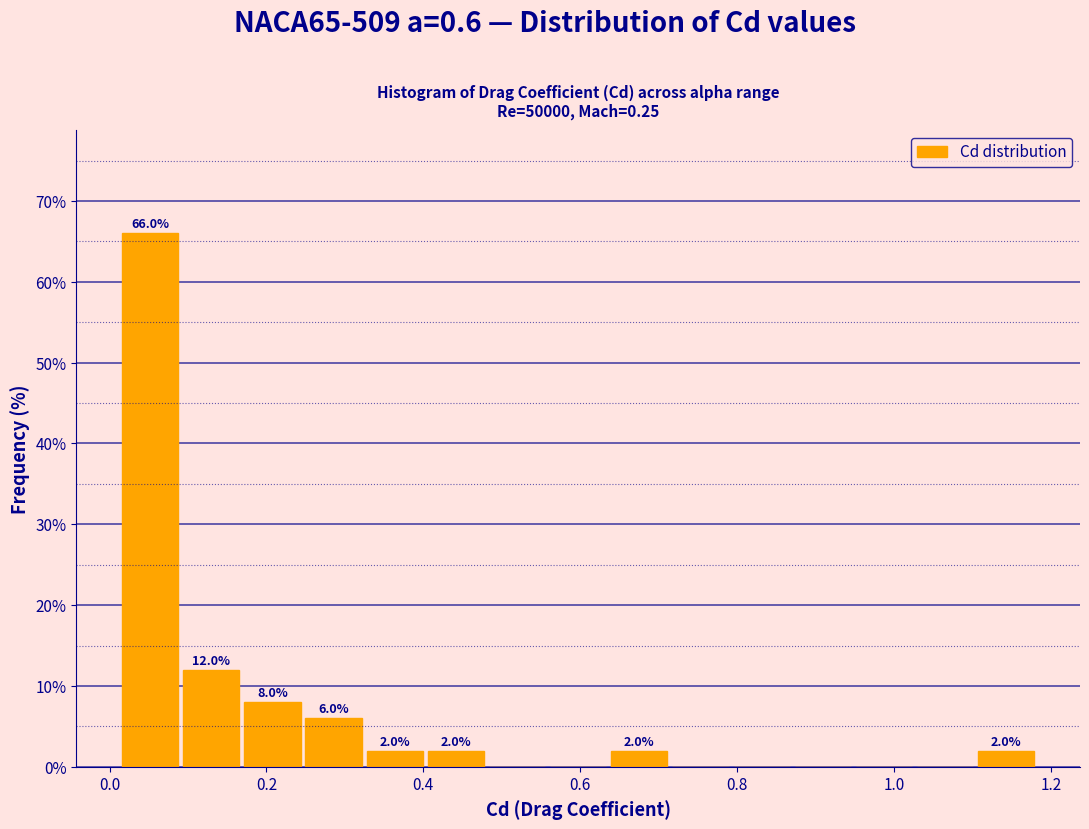

Read against the x-axis, roughly where is the centre of the tallest bar?

0.06